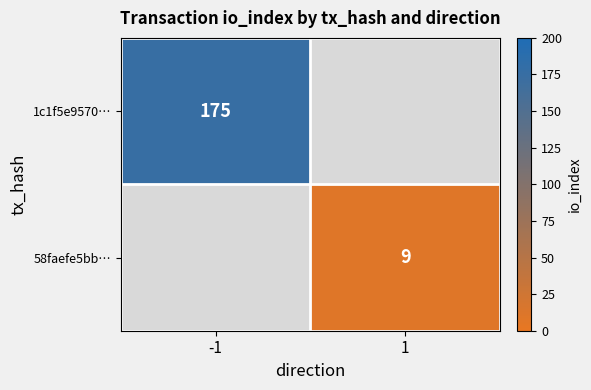

What is the smallest value displayed?

9.0